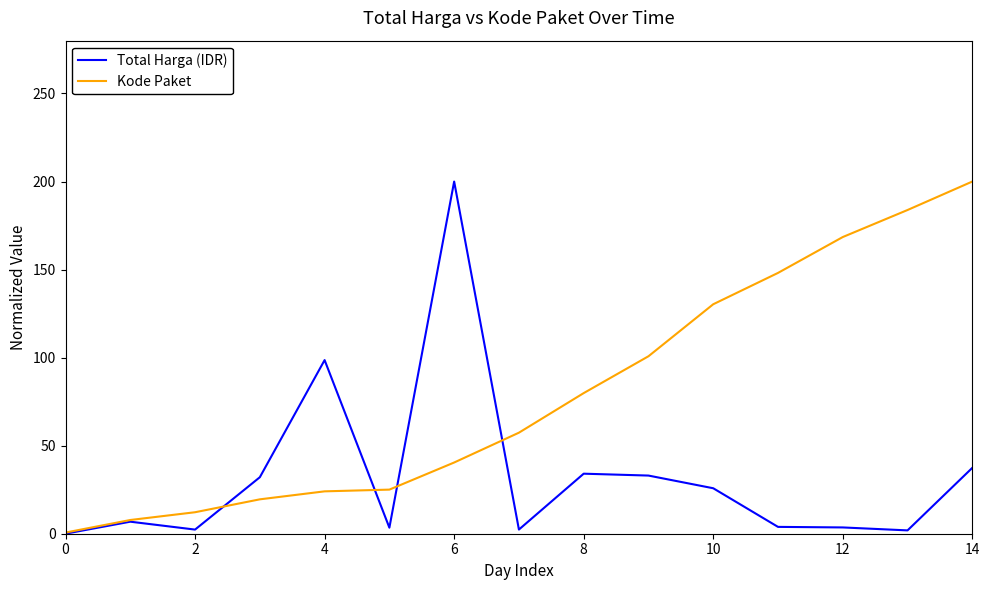

What is the sum of all Kode Paket values?

1198.5